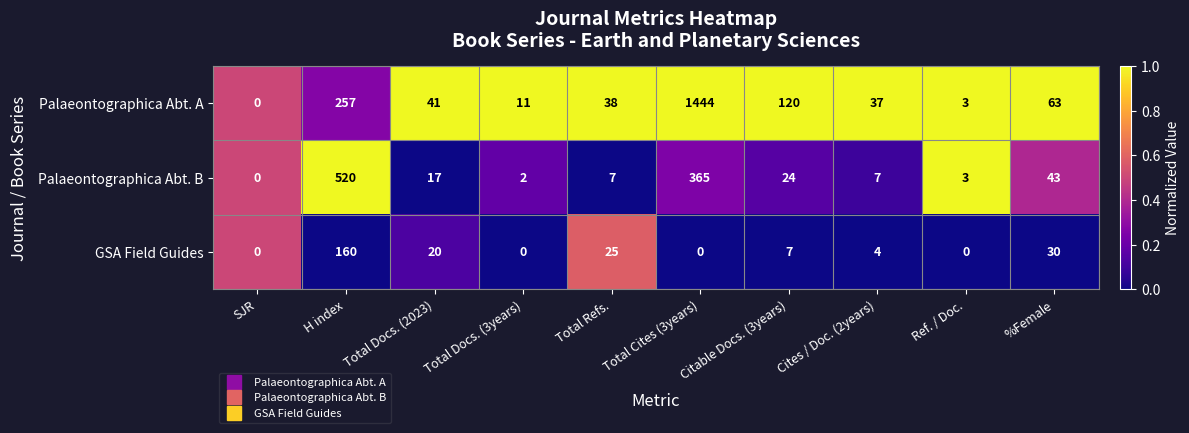

Between Total Docs. (2023) and Citable Docs. (3years), which series saw the biggest shift?

Palaeontographica Abt. A